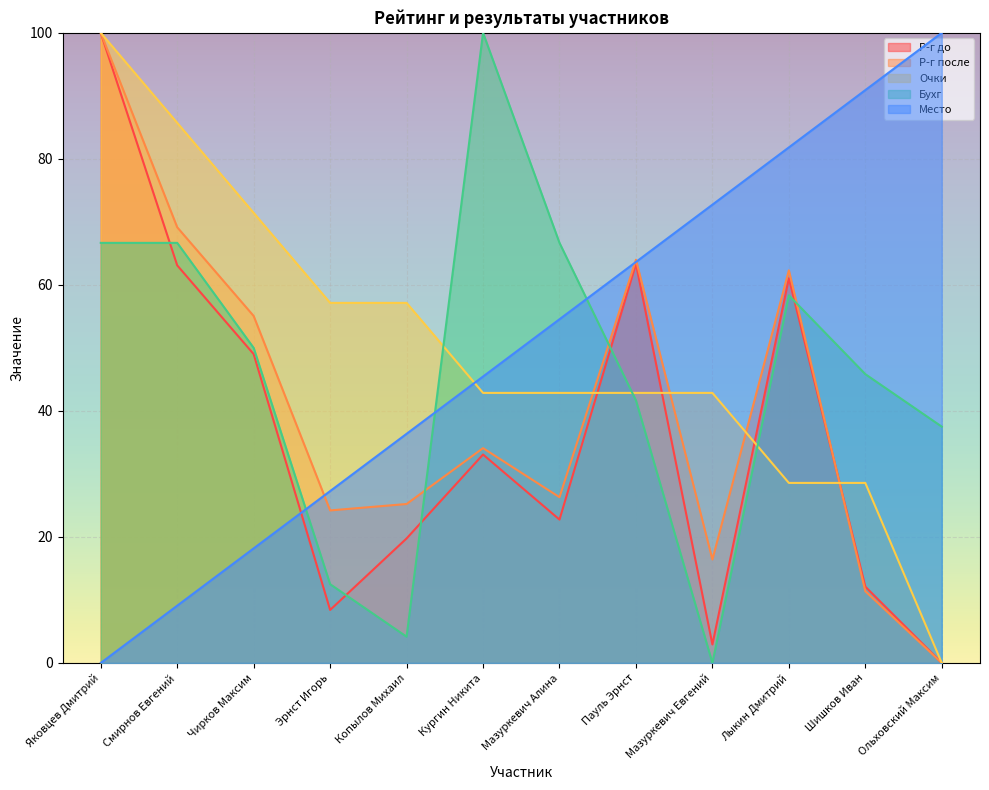

True or false: Бухг has a value of 66.7 at Яковцев Дмитрий.

True